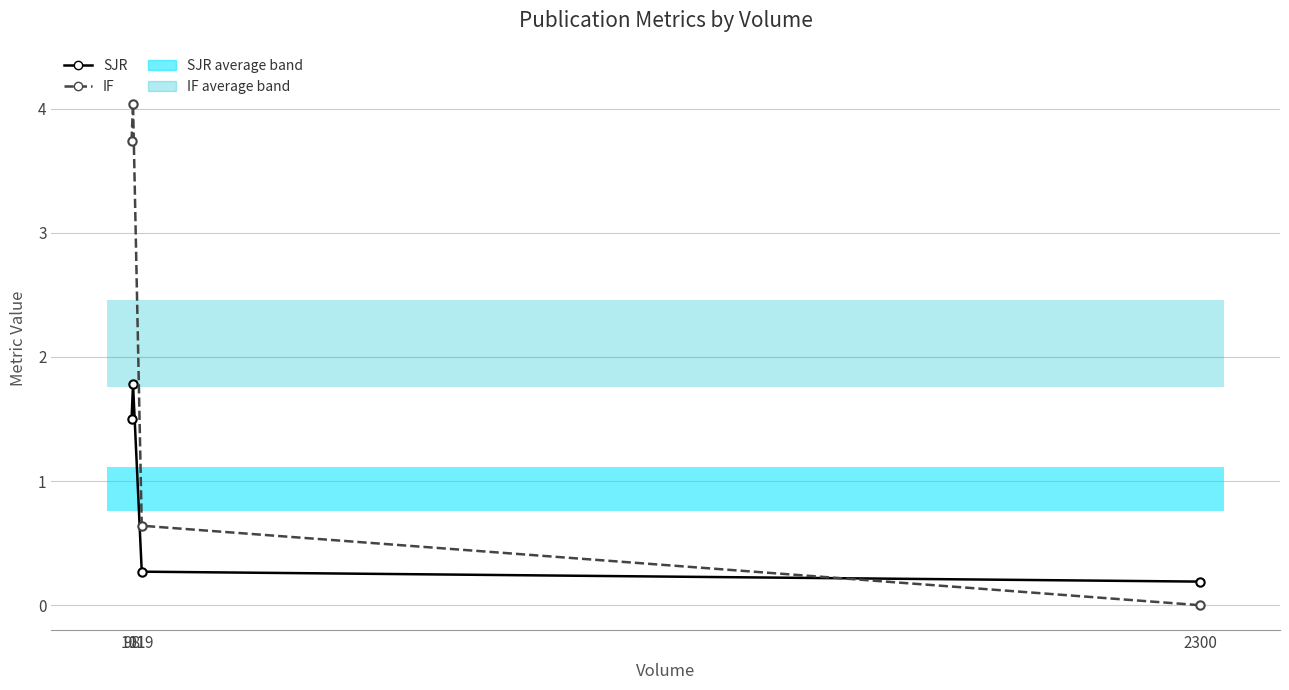

At which category is the sum across all series the highest?

101